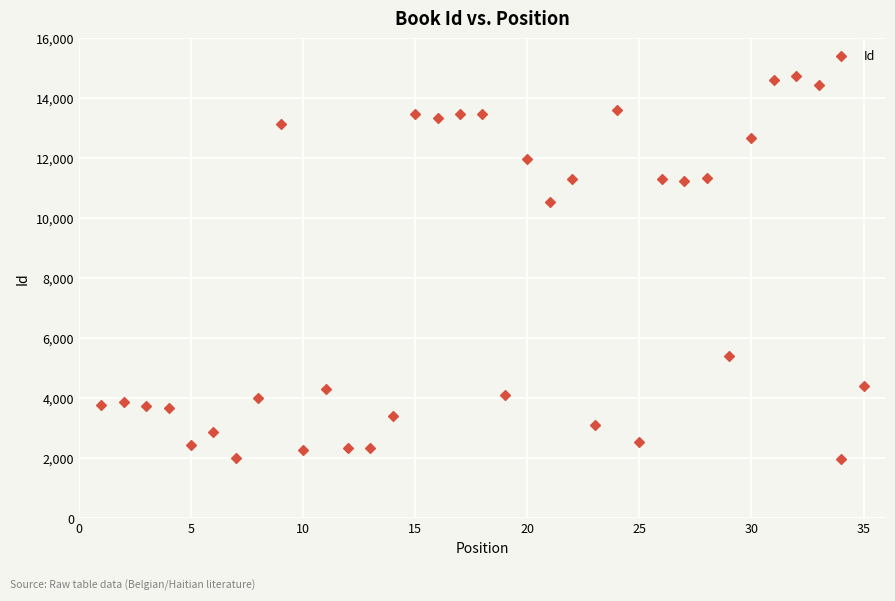

What Y value in the scatter plot is closest to 8348?

10556